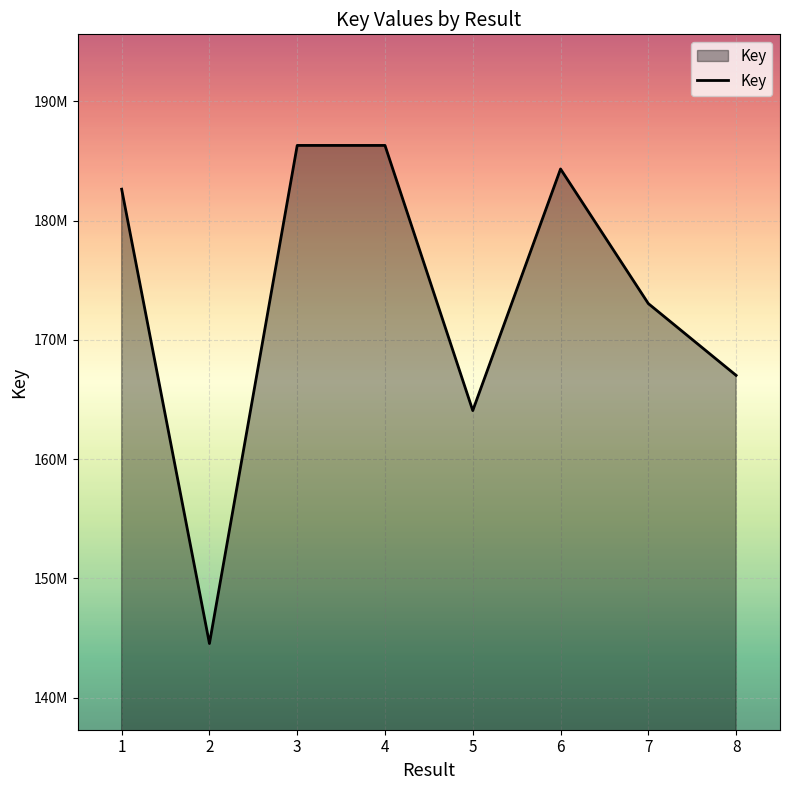

Reading left to right, what are all the values shown in this chart?

1=182637804	2=144538165	3=186306039	4=186305595	5=164072622	6=184331801	7=173044146	8=167023968